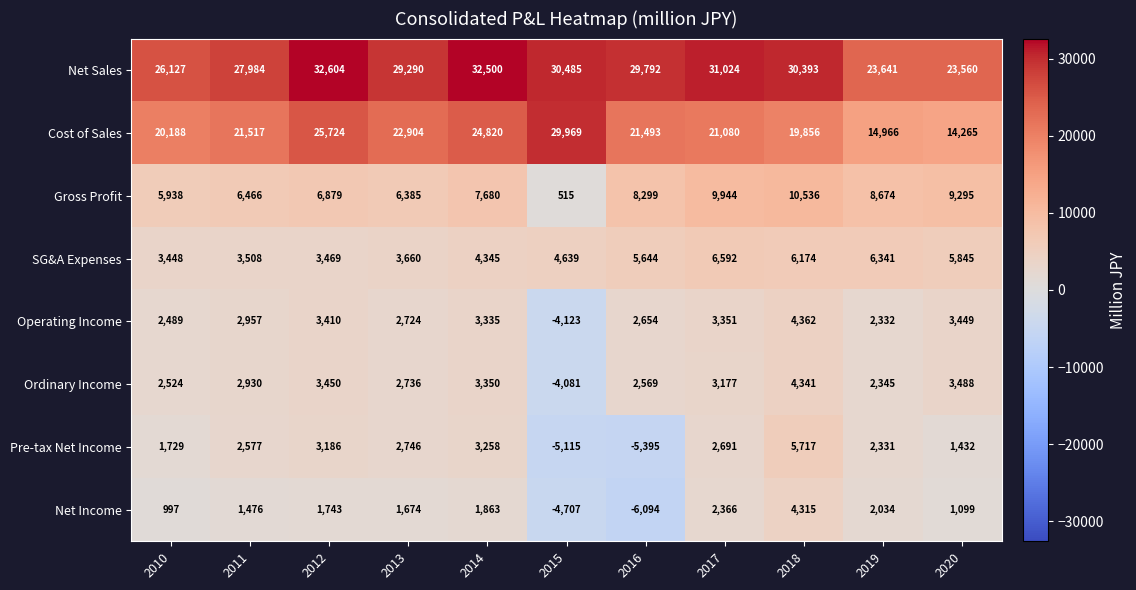

How many values in the SG&A Expenses series are below 4639?

5